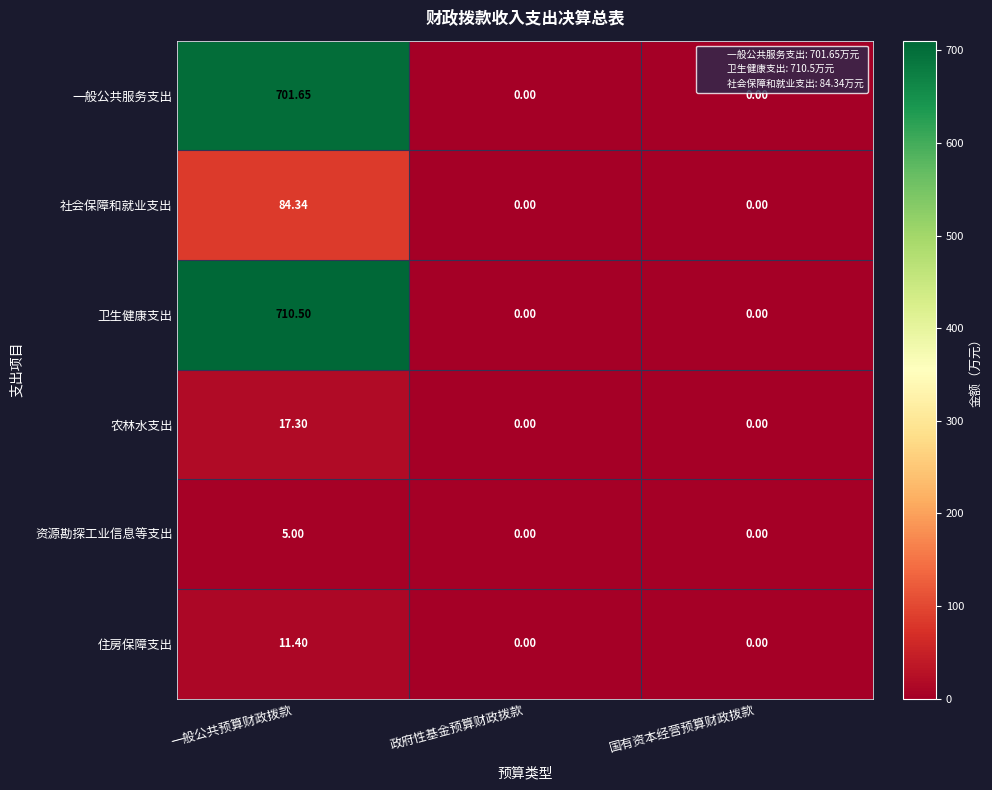

Which category has the highest value across all series?

一般公共预算财政拨款